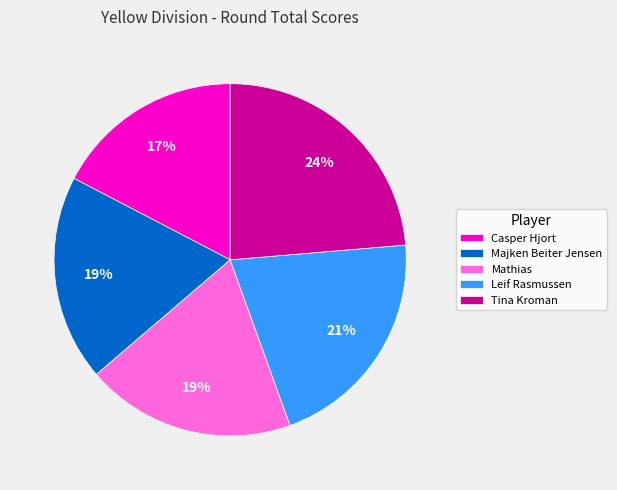

How many slices are in this pie chart?

5